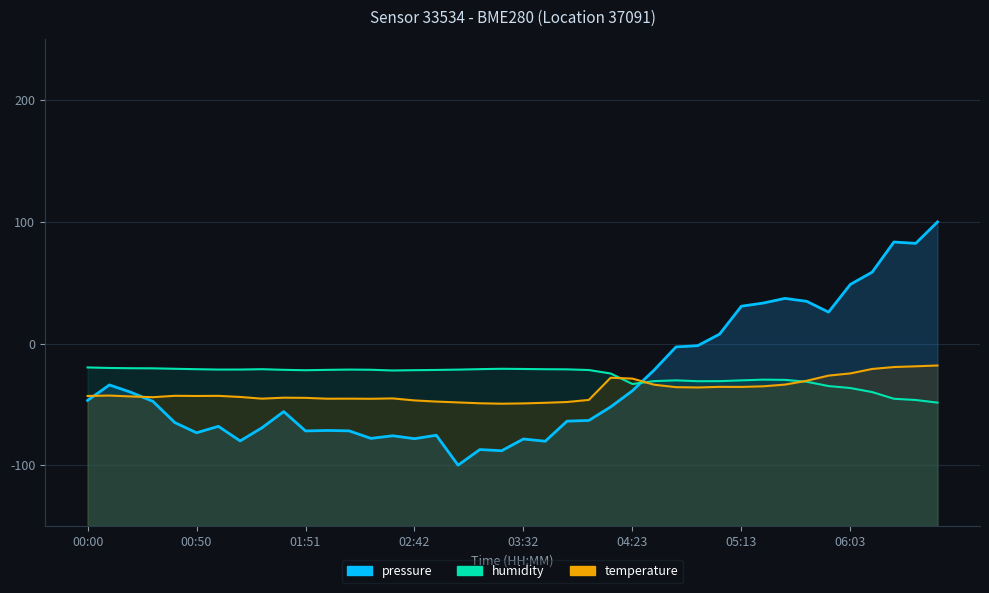

How many times do humidity and temperature cross each other?

3